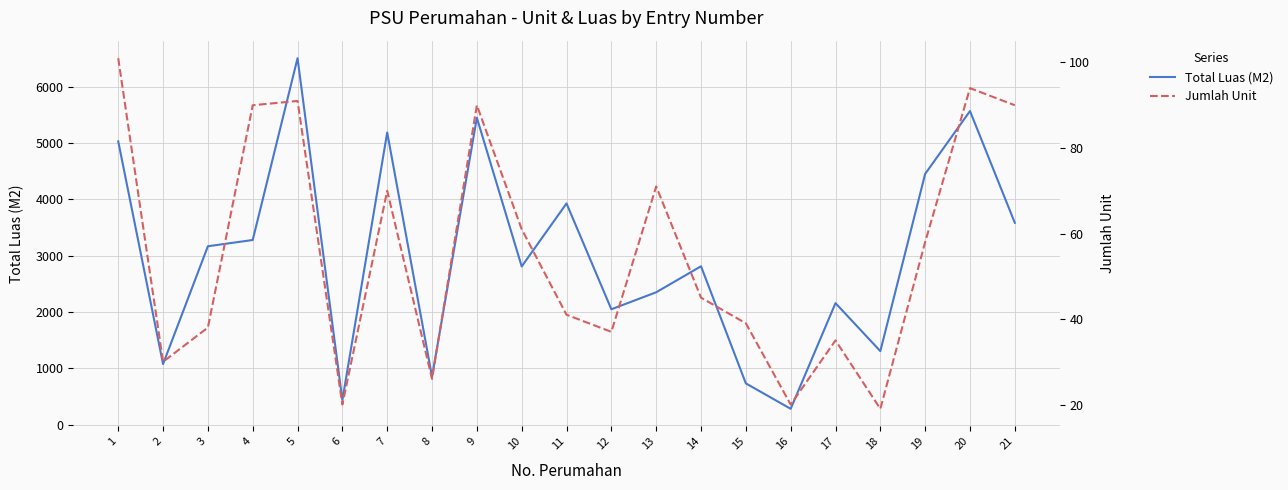

Between 1 and 2, which series saw the biggest shift?

Total Luas (M2)